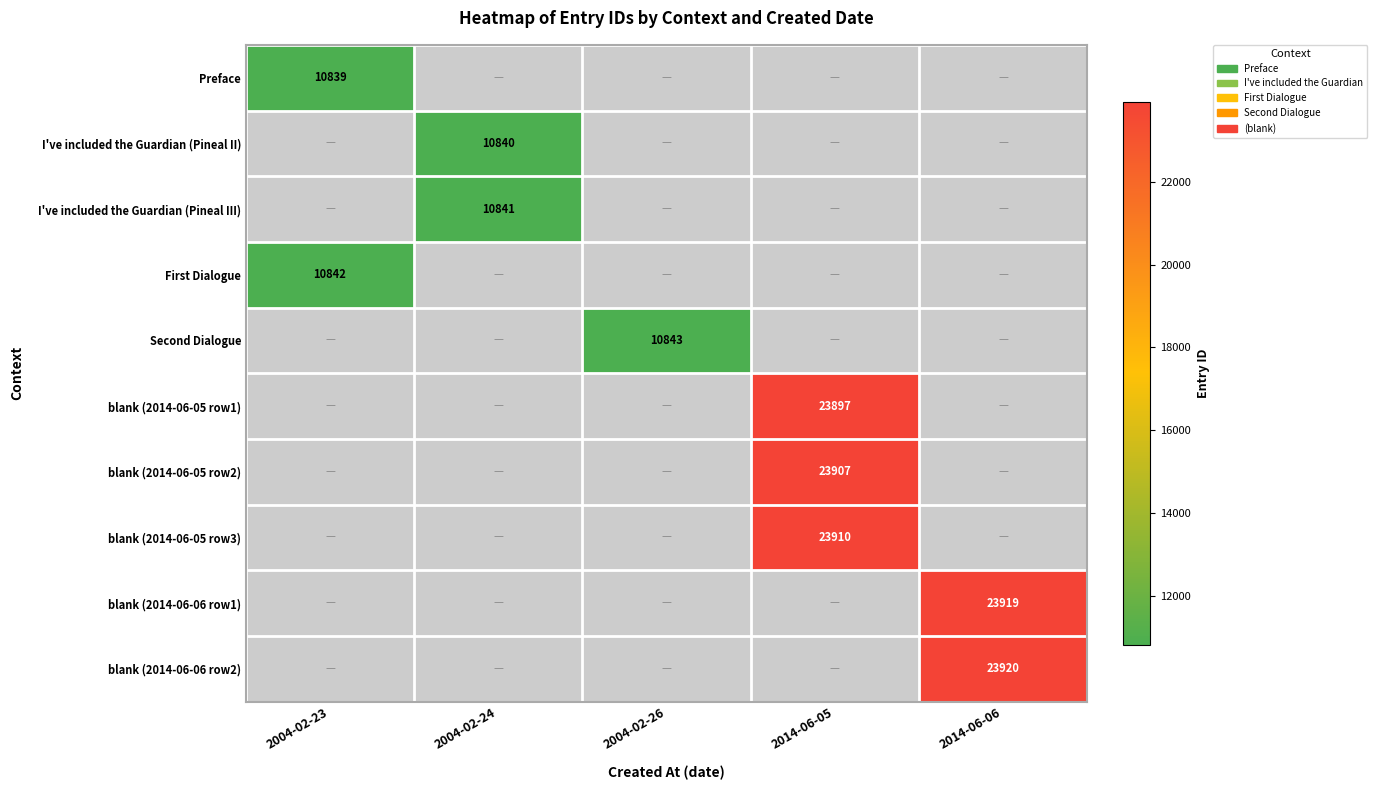

Rank the series by their maximum value, from lowest to highest.

Preface, I've included the Guardian (Pineal II), I've included the Guardian (Pineal III), First Dialogue, Second Dialogue, blank (2014-06-05 row1), blank (2014-06-05 row2), blank (2014-06-05 row3), blank (2014-06-06 row1), blank (2014-06-06 row2)